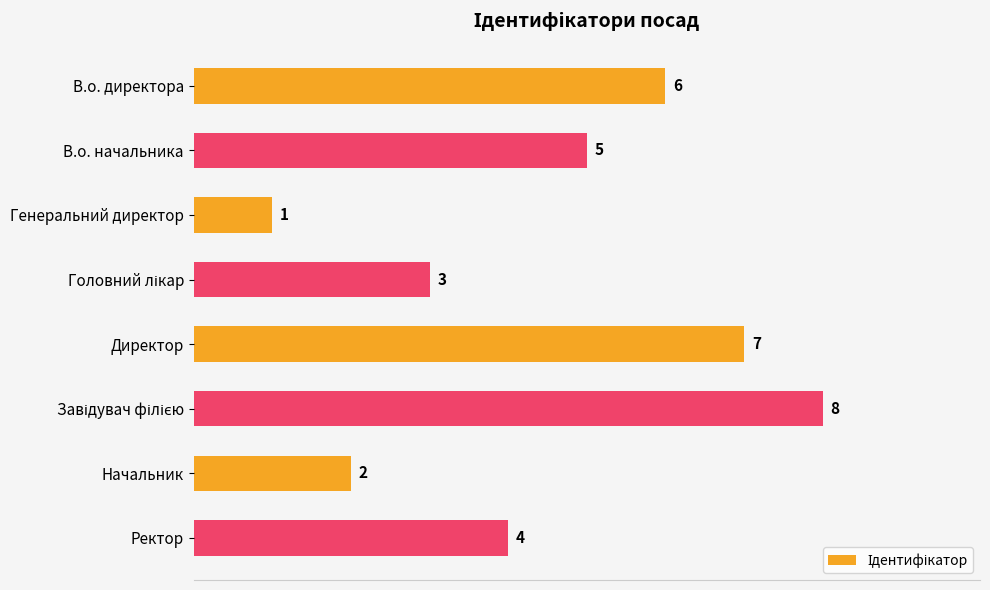

The value at Директор is 7. True or false?

True